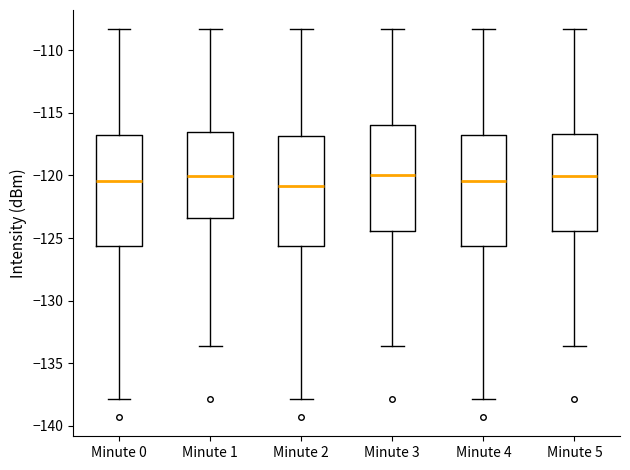

Where does the lower whisker of the box for Minute 3 end on the y-axis? The values are not printed on the chart, so give them approximately, as read against the axis.

-133.5